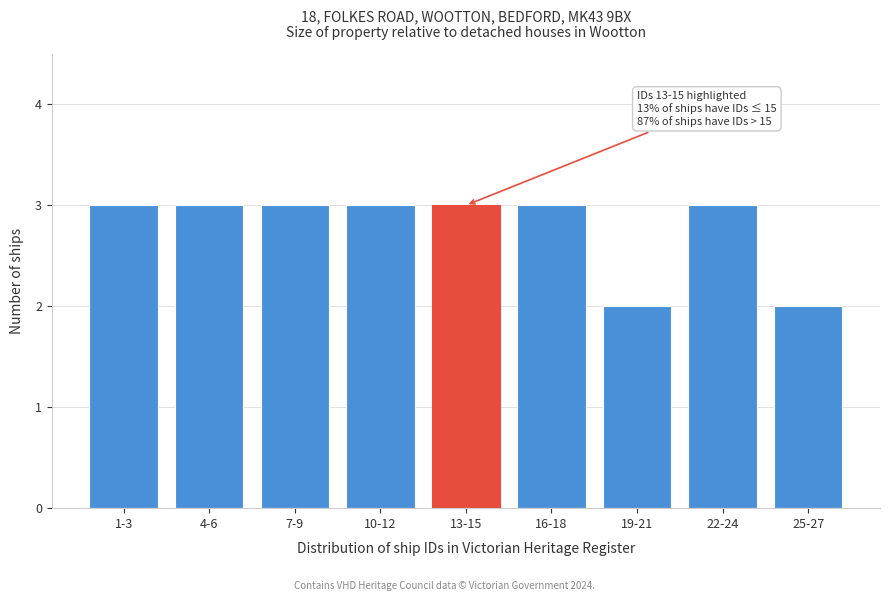

Reading left to right, list all the values displayed in this chart.

1-3=3	4-6=3	7-9=3	10-12=3	13-15=3	16-18=3	19-21=2	22-24=3	25-27=2